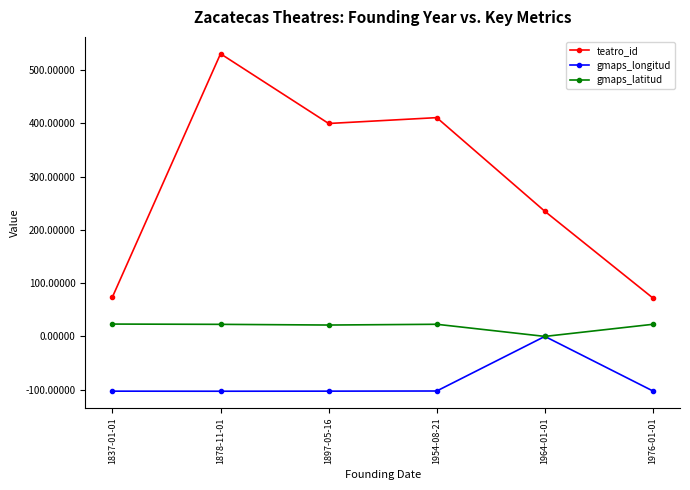

Which series has the widest spread of values?

teatro_id